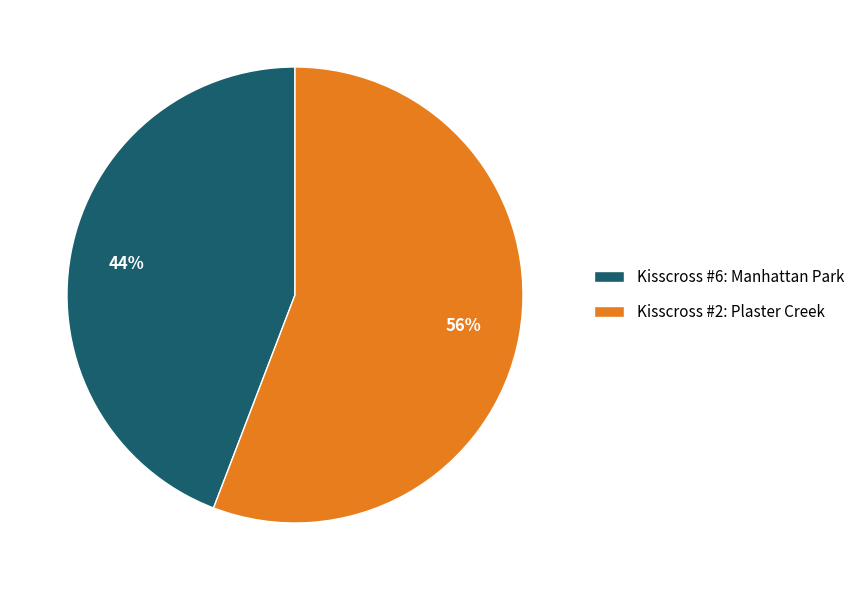

Which category has the biggest portion of the pie?

Kisscross #2: Plaster Creek